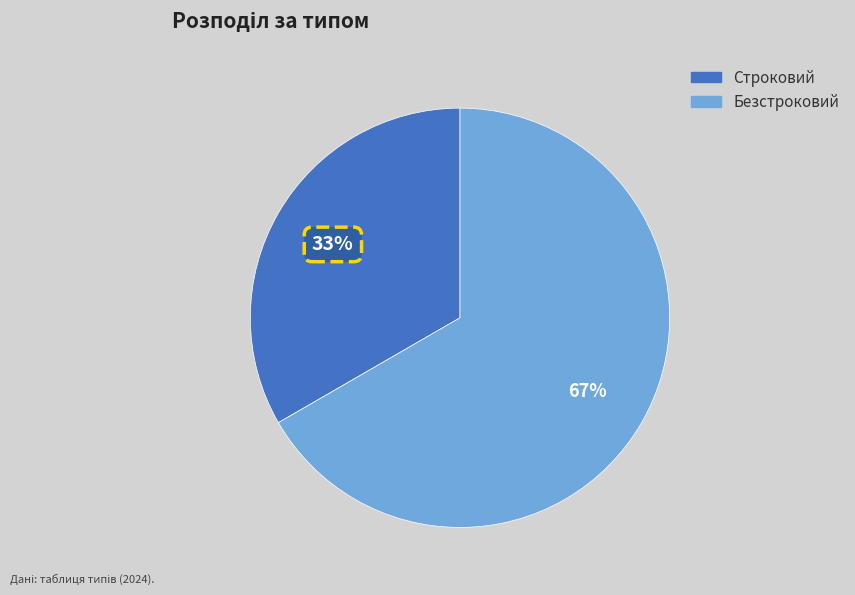

To the nearest percent, what is the combined percentage of Безстроковий and Строковий?

100%